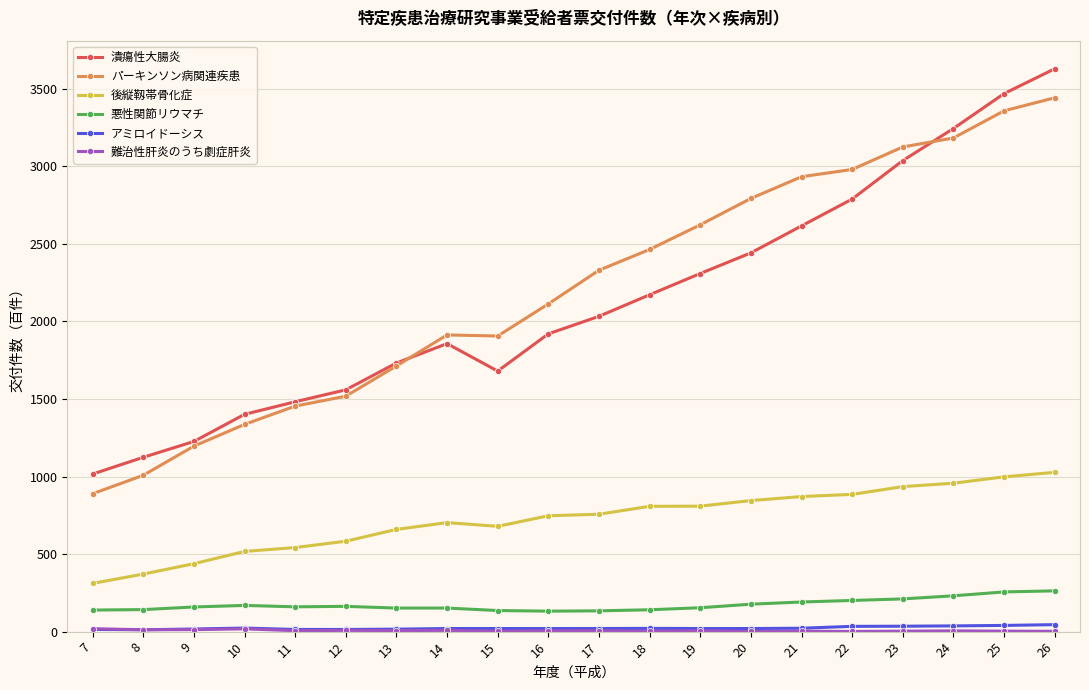

What is the difference between the highest and lowest values at 18?

2462